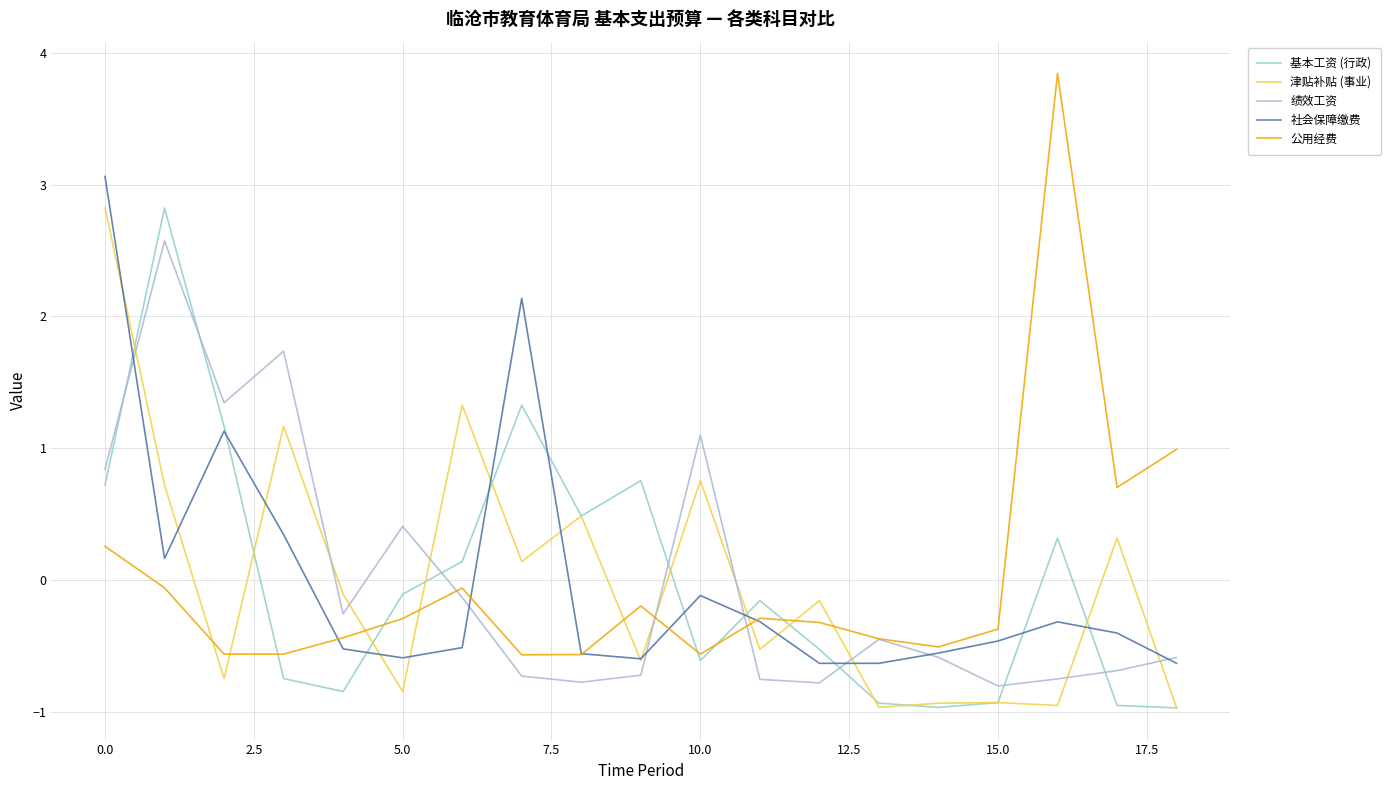

At which category is the sum across all series the highest?

0.0